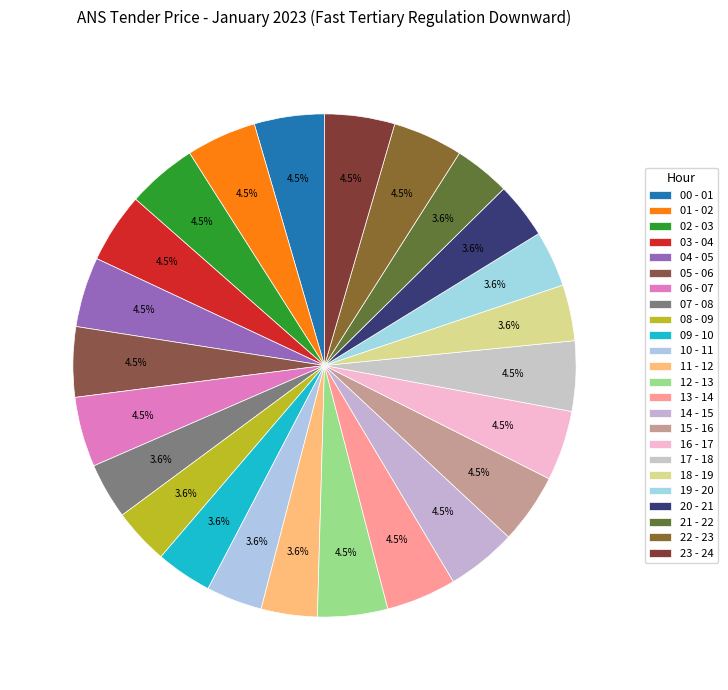

What percentage is the 03 - 04 slice, to the nearest percent?

5%